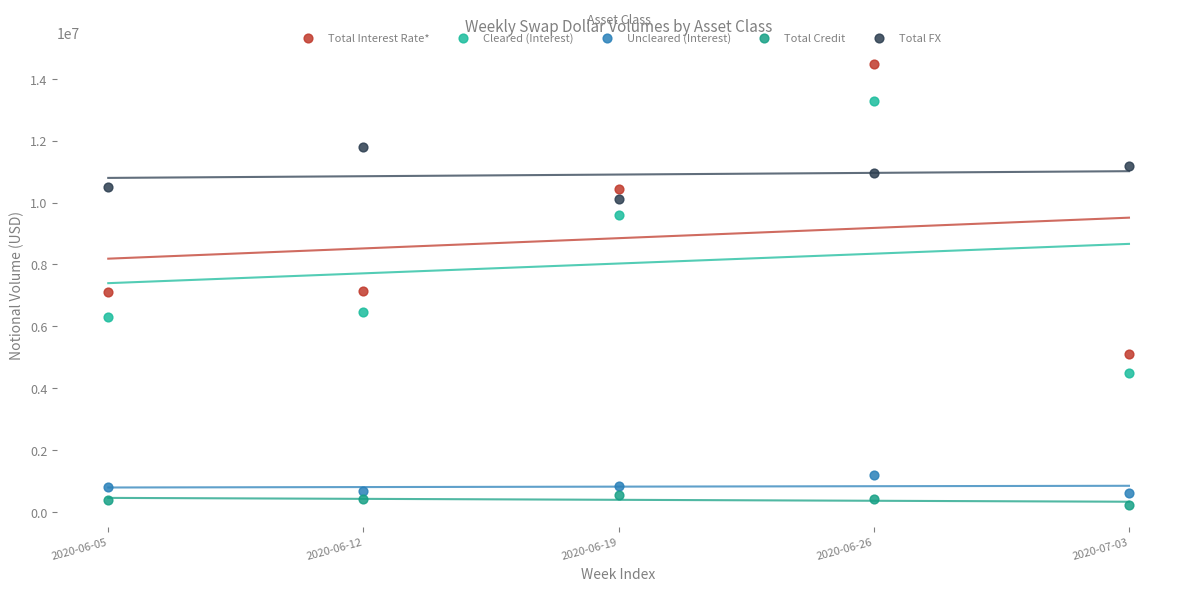

Which series has the widest spread of Y values?

Total Interest Rate*